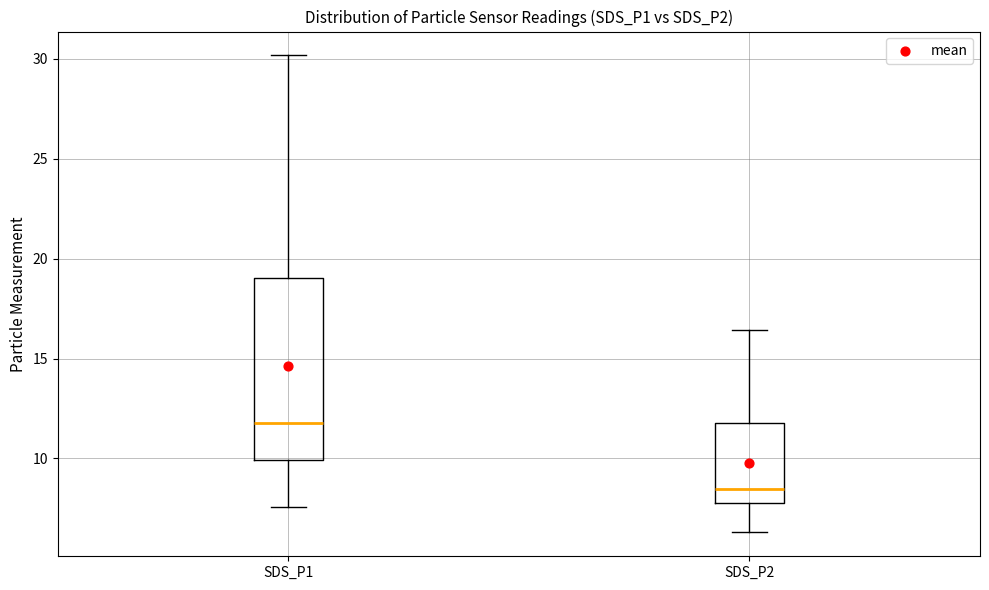

Reading left to right, transcribe this box plot: for each box, give where its median line is, the range the box spans, and where its two whiskers end, as read against the y-axis. The values are not printed on the chart, so give them approximately, as read against the axis.

SDS_P1: median 12.0, box 10.0 to 19.0, whiskers 7.5 to 30.0
SDS_P2: median 8.5, box 8.0 to 12.0, whiskers 6.5 to 16.5